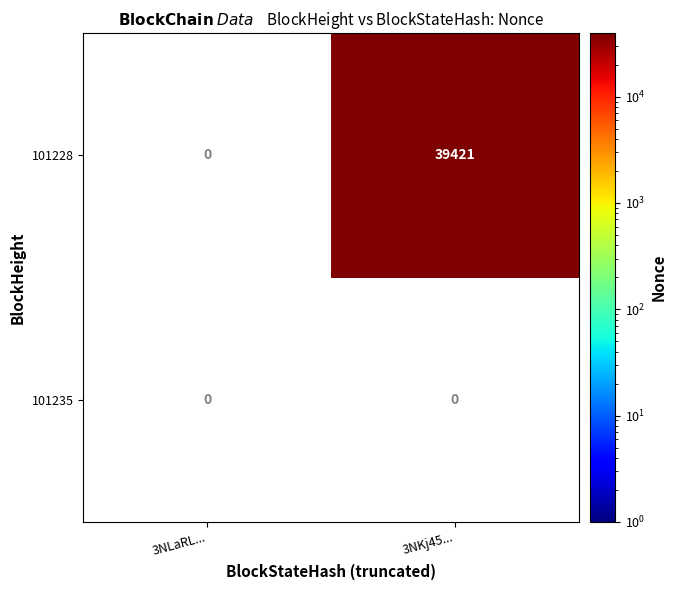

True or false: 101228 has a value of 39421 at 3NKj45....

True